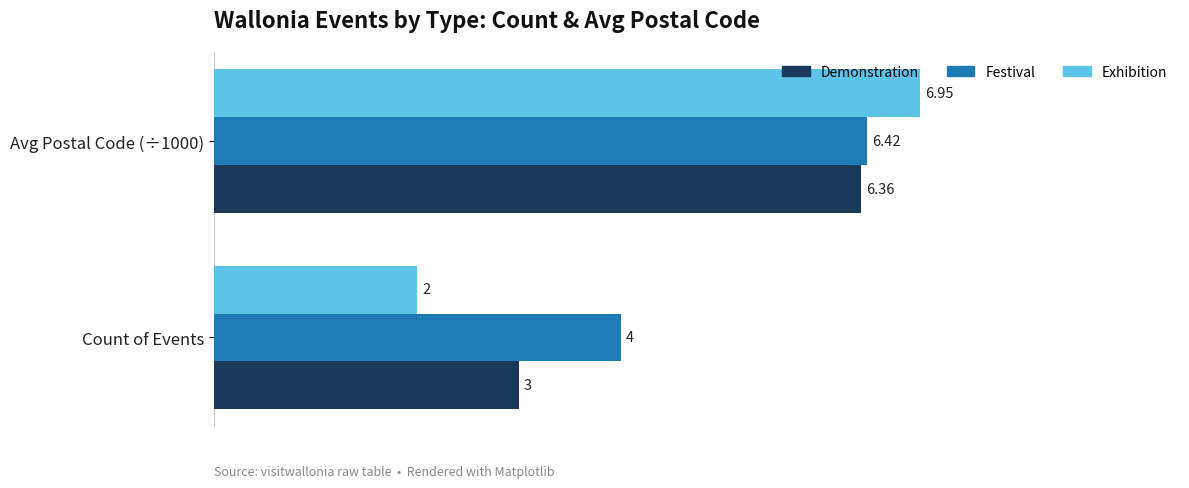

At which label is Demonstration closest to 4?

Count of Events